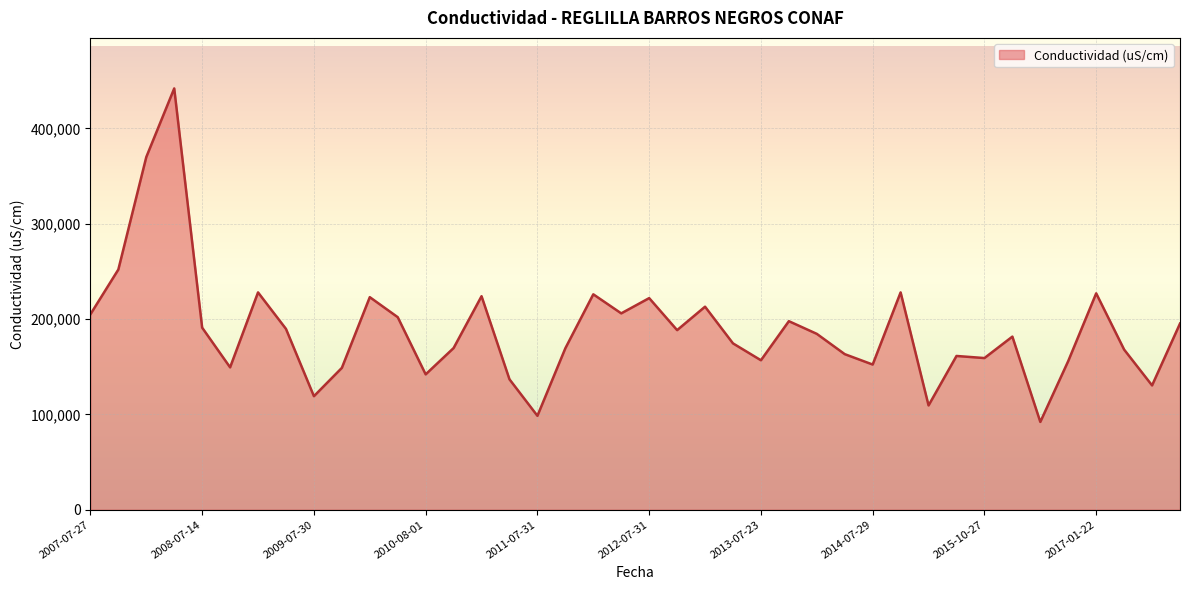

What is the difference between the maximum and minimum values?

349900